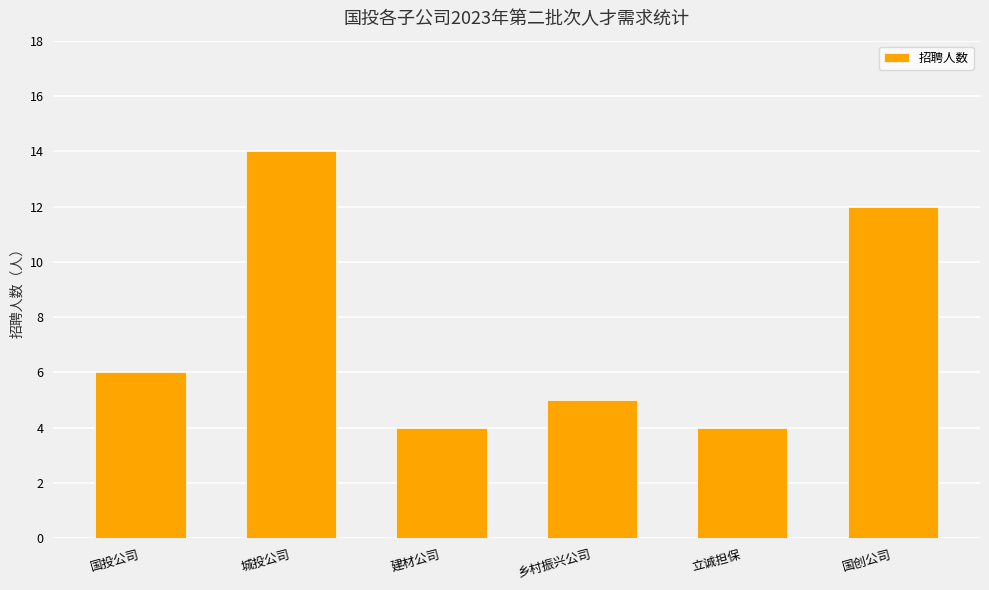

Read the value at 建材公司.

4